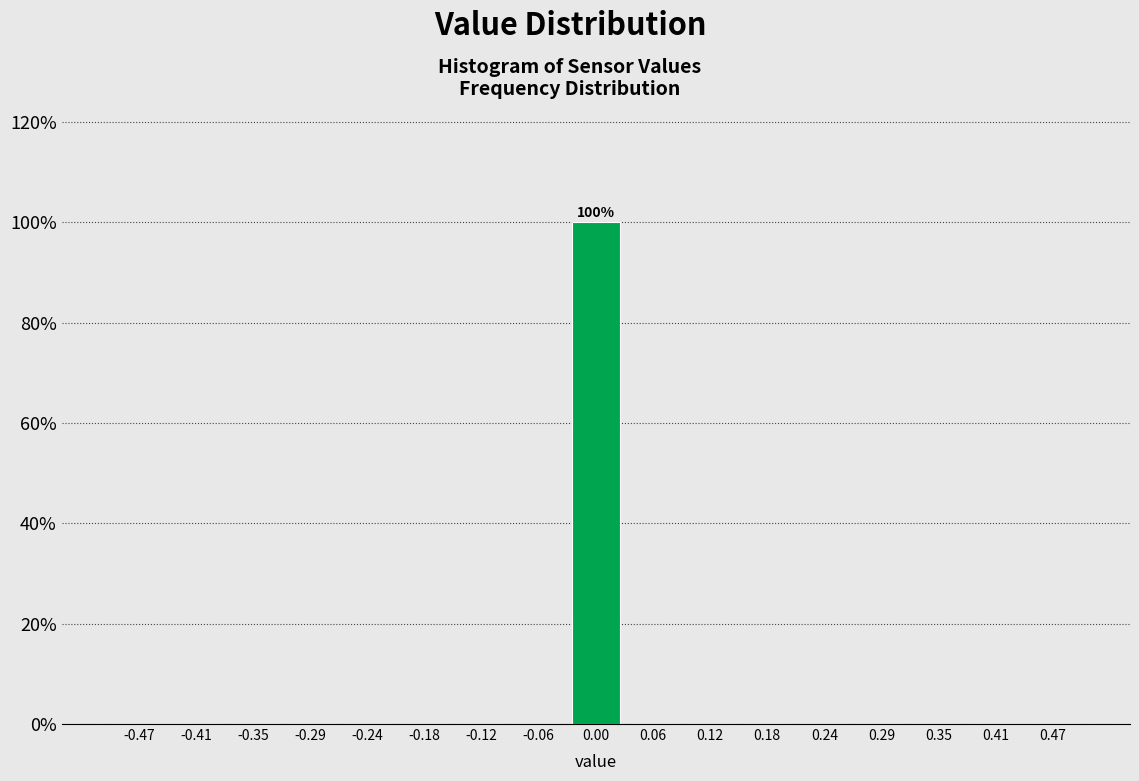

Over which range of the x-axis is the bar tallest?

-0.03 to 0.03